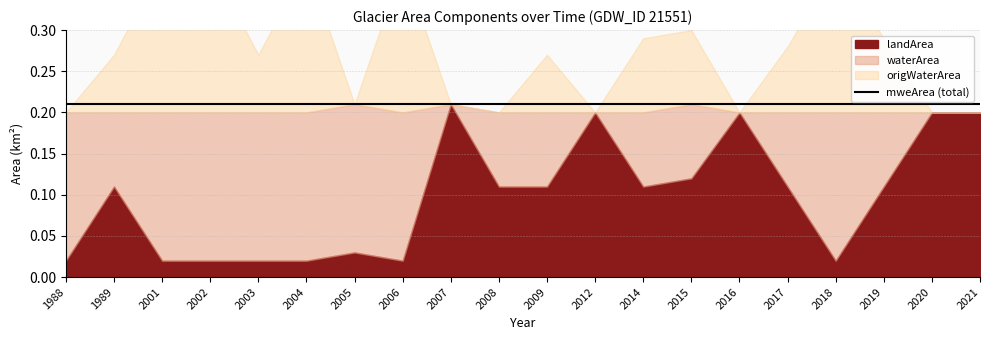

True or false: origWaterArea and waterArea cross at least once.

False